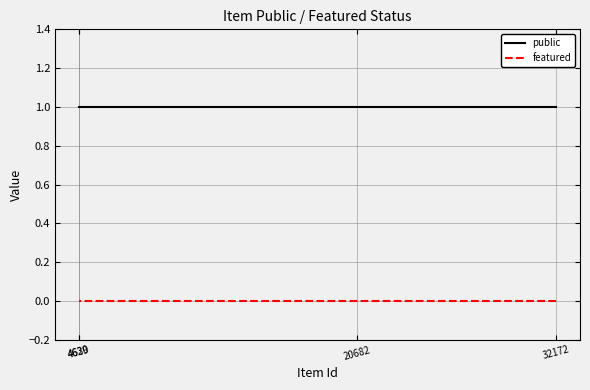

What are all the series names shown in the legend?

public, featured